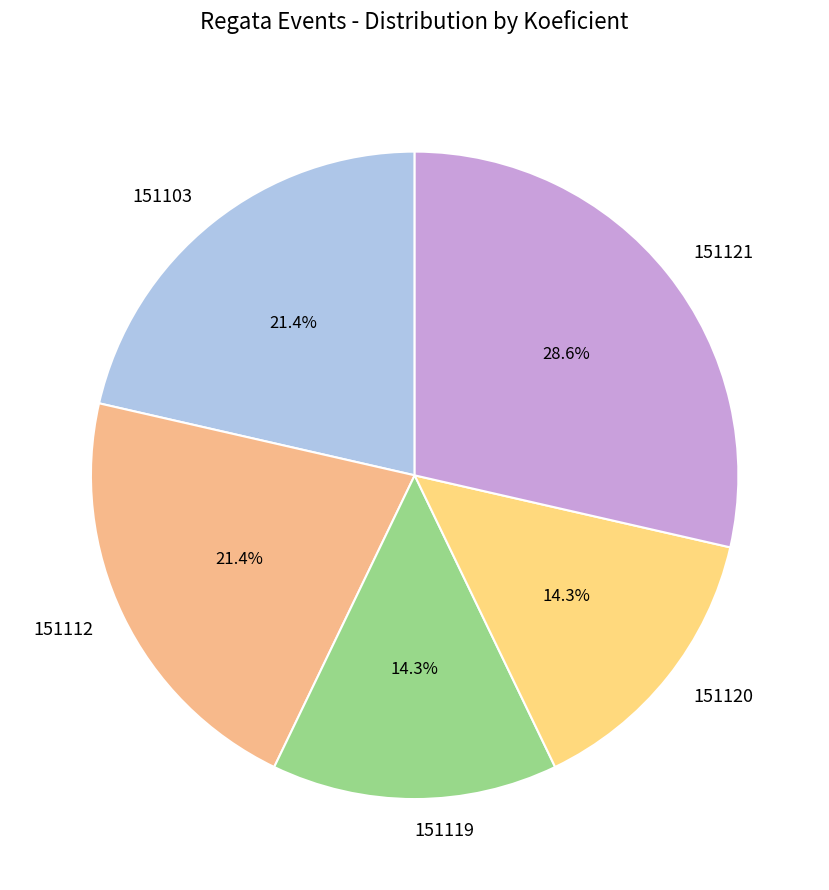

Is there any slice that represents more than half of the pie?

No